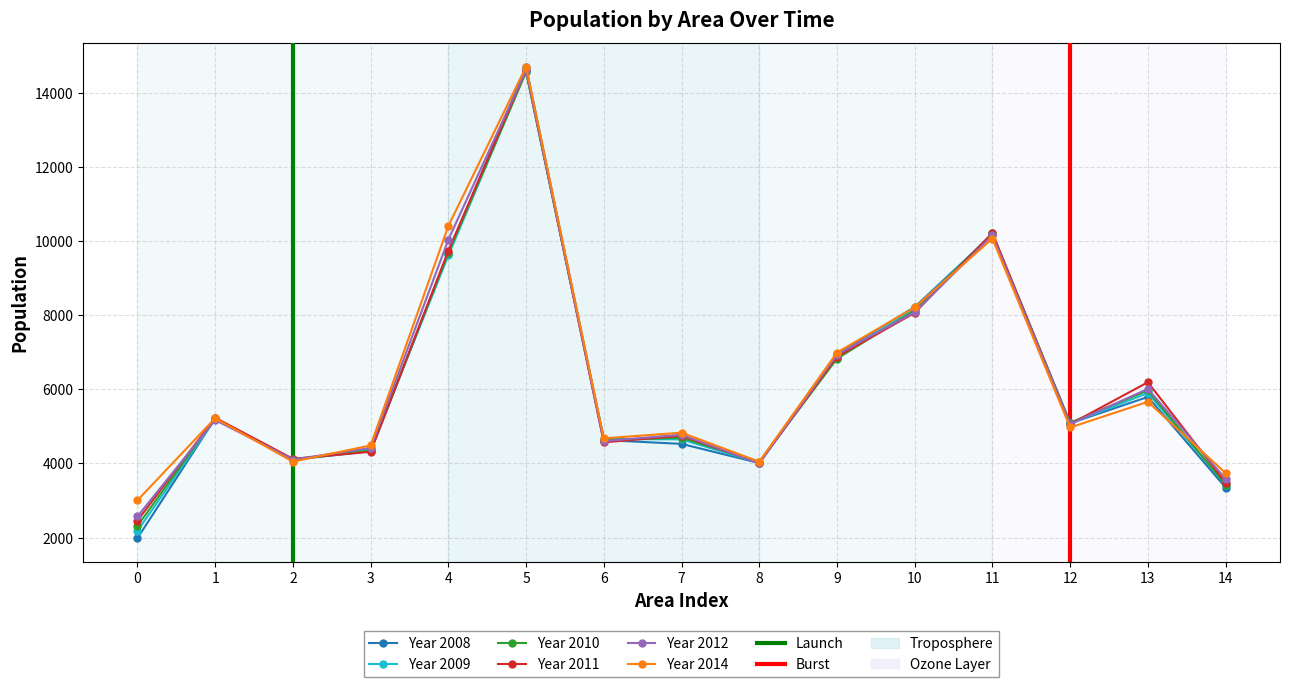

What are all the series names shown in the legend?

Year 2008, Year 2009, Year 2010, Year 2011, Year 2012, Year 2014